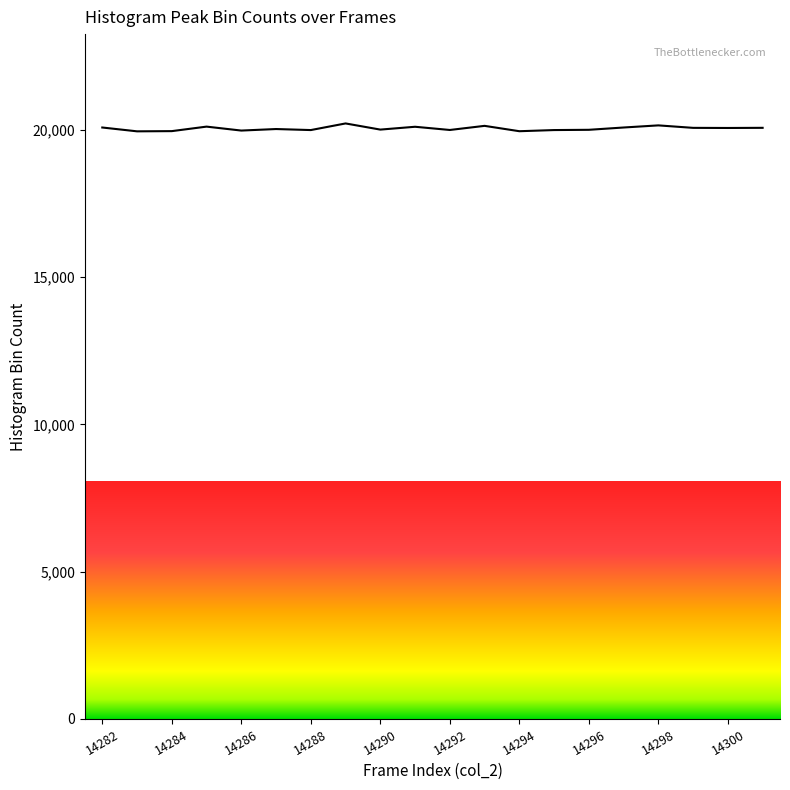

How many lines are shown in the chart?

1